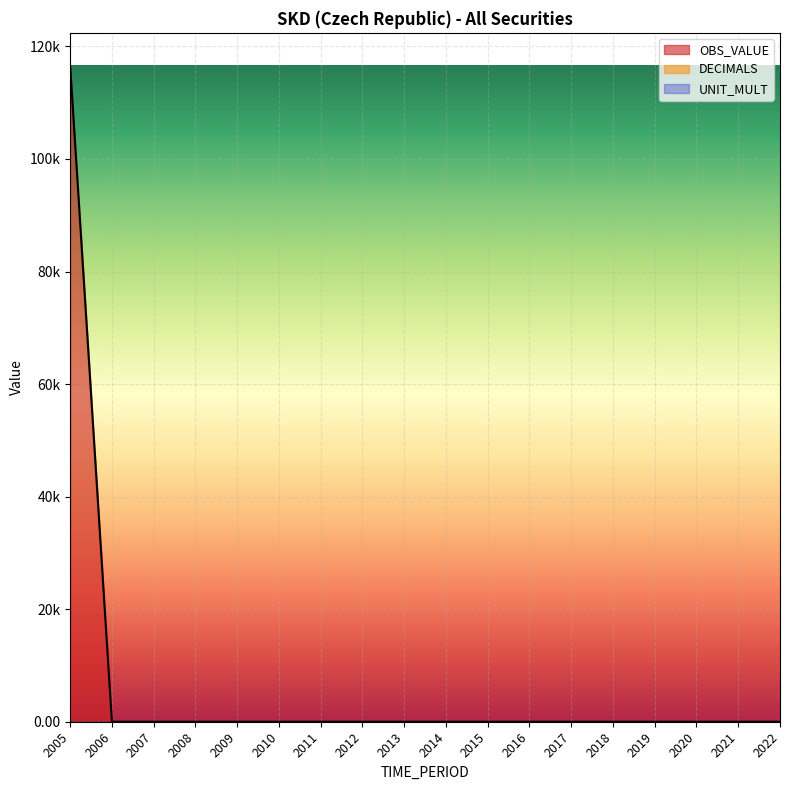

Is it true that OBS_VALUE equals 0.3 at 2019?

True